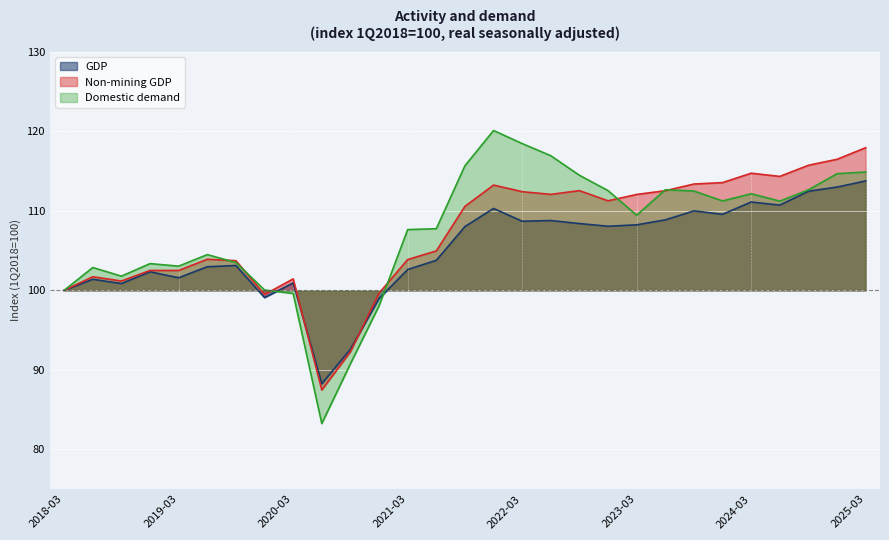

Between which two adjacent categories do GDP and Domestic demand first intersect?

2019-12 and 2020-03